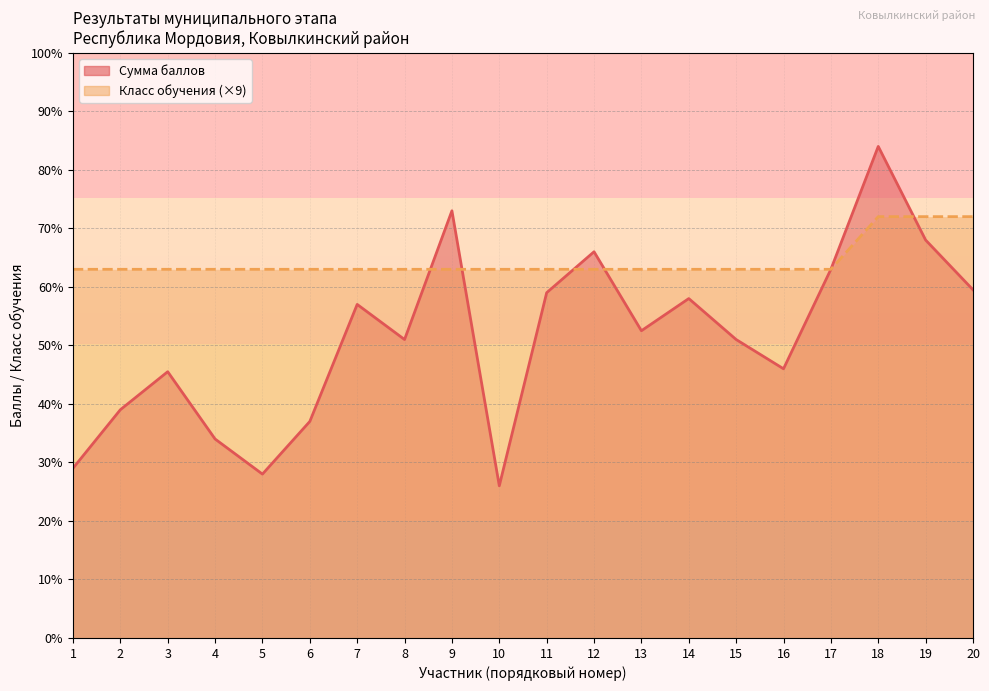

Which series has the largest range (max minus min)?

Сумма баллов